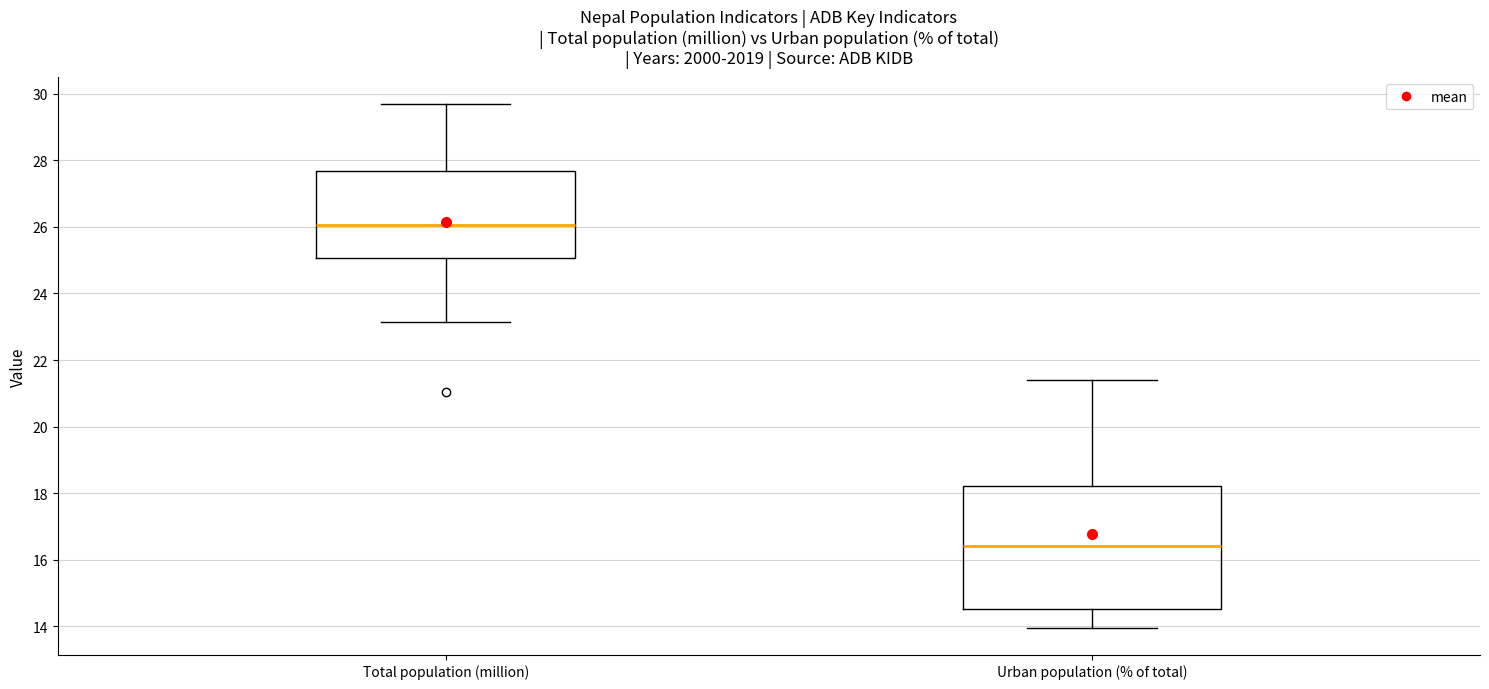

Where is the lower edge of the box for Total population (million) on the y-axis? The values are not printed on the chart, so give them approximately, as read against the axis.

25.0